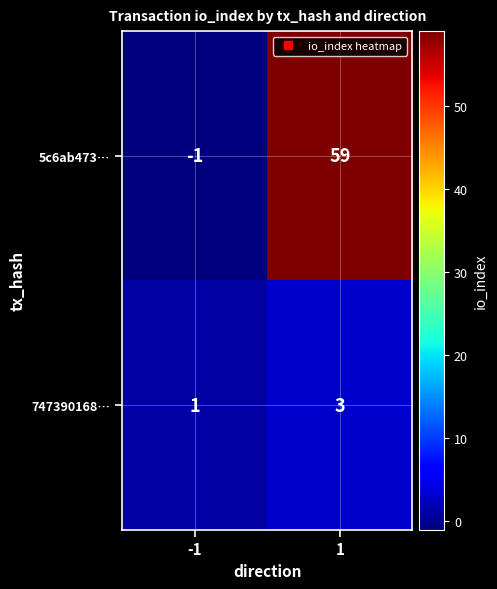

Is the value of 747390168… at 1 greater than the value of 5c6ab473… at 1?

No